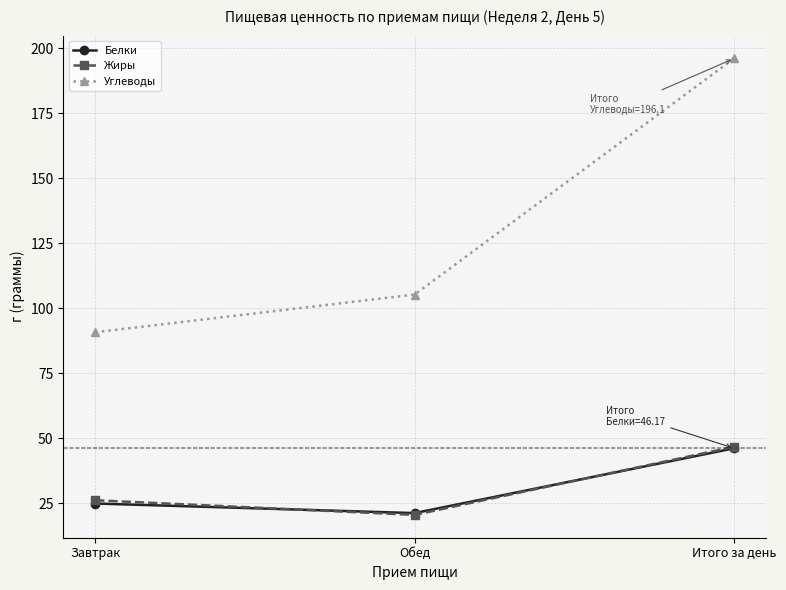

How many values in the Белки series are below 24?

1